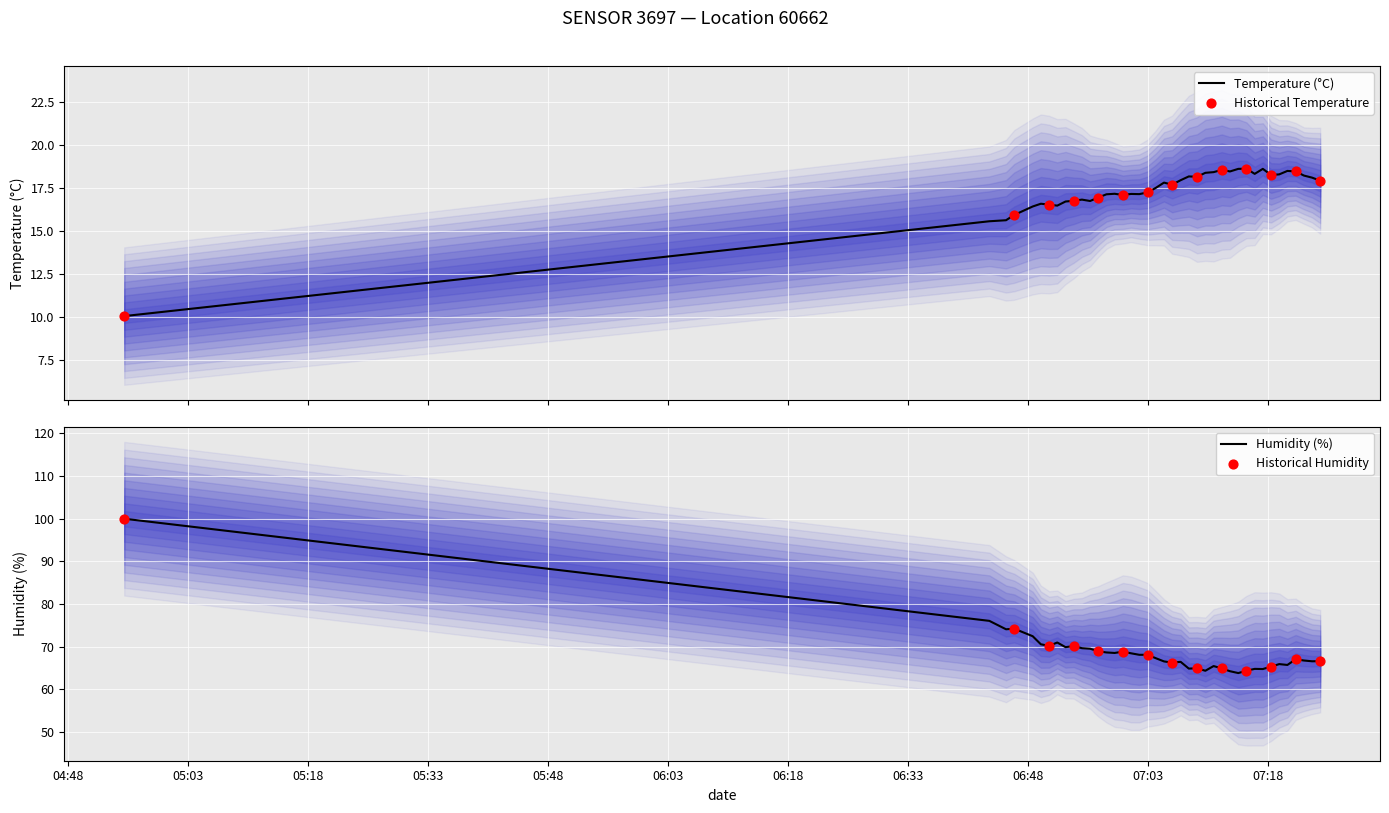

What is the maximum value for Temperature (°C)?

18.6